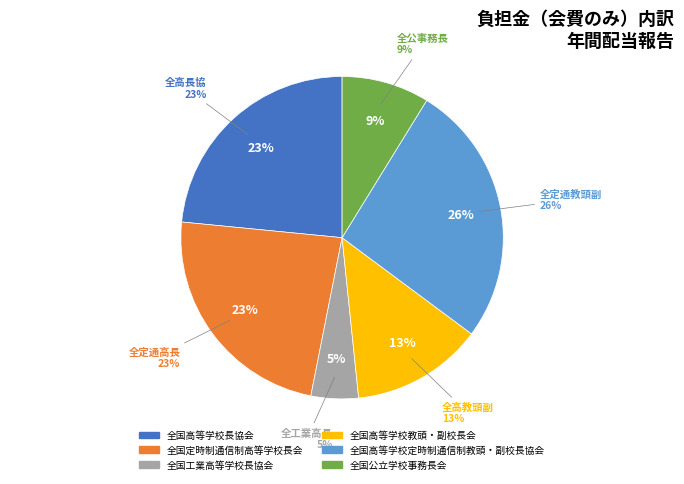

Which category has the biggest portion of the pie?

全国高等学校定時制通信制教頭・副校長協会